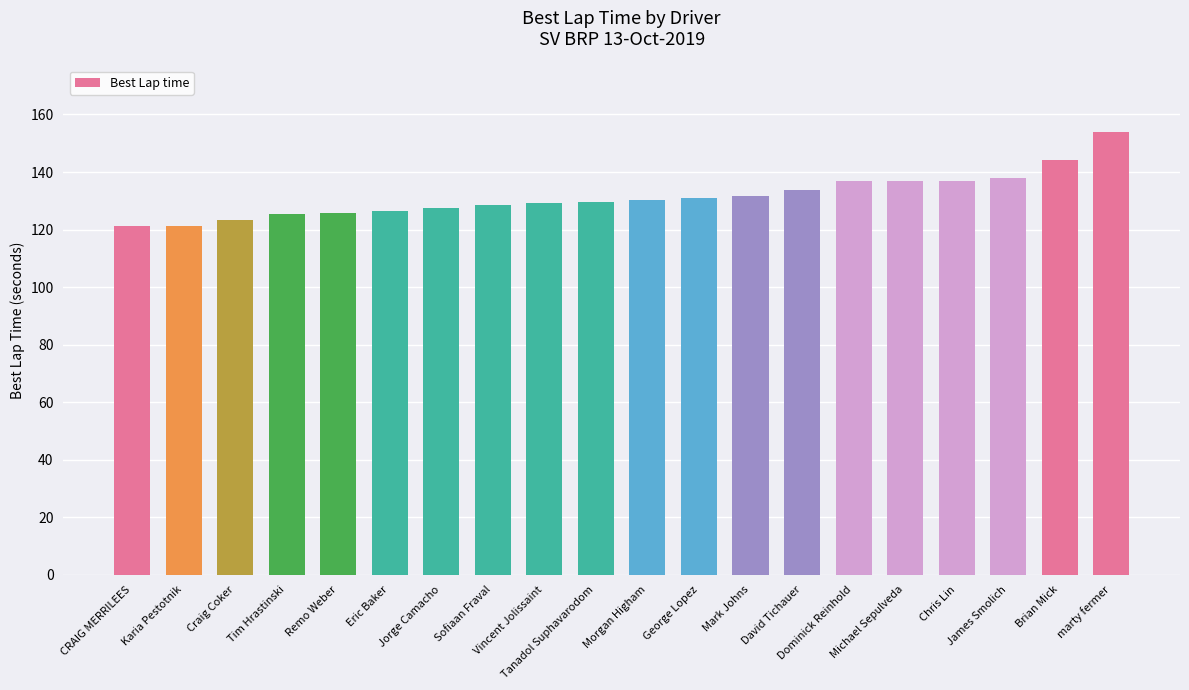

Which has a higher value, Craig Coker or Jorge Camacho?

Jorge Camacho